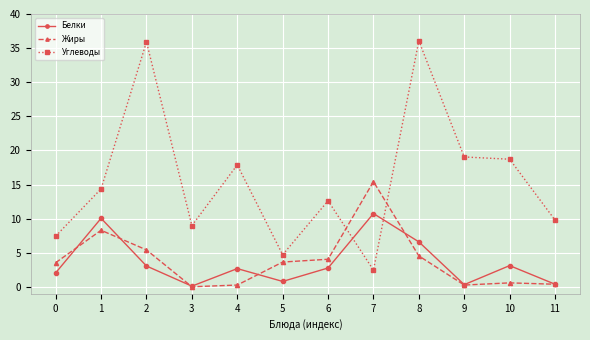

How many interior local valleys does the Углеводы series have?

3